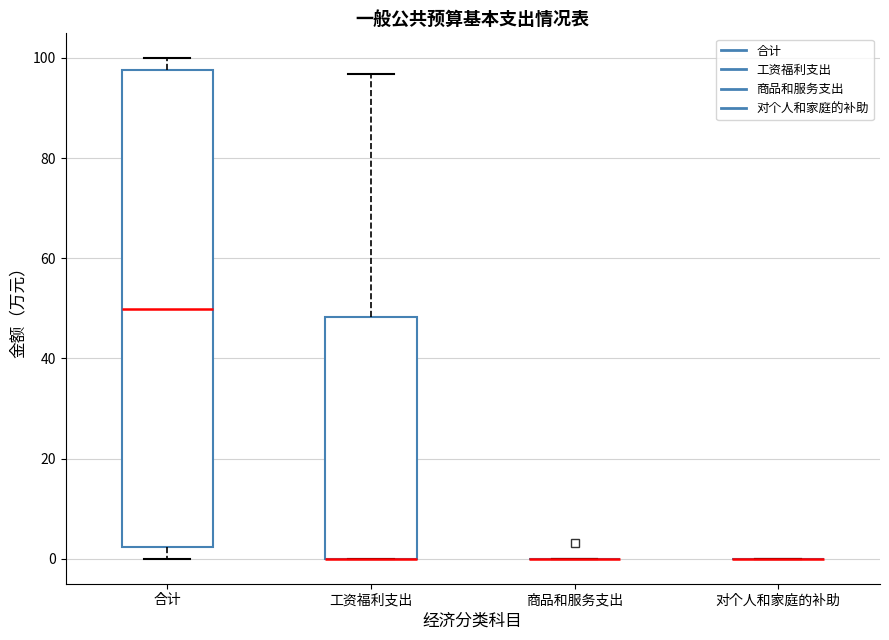

Where is the lower edge of the box for 工资福利支出 on the y-axis? The values are not printed on the chart, so give them approximately, as read against the axis.

0